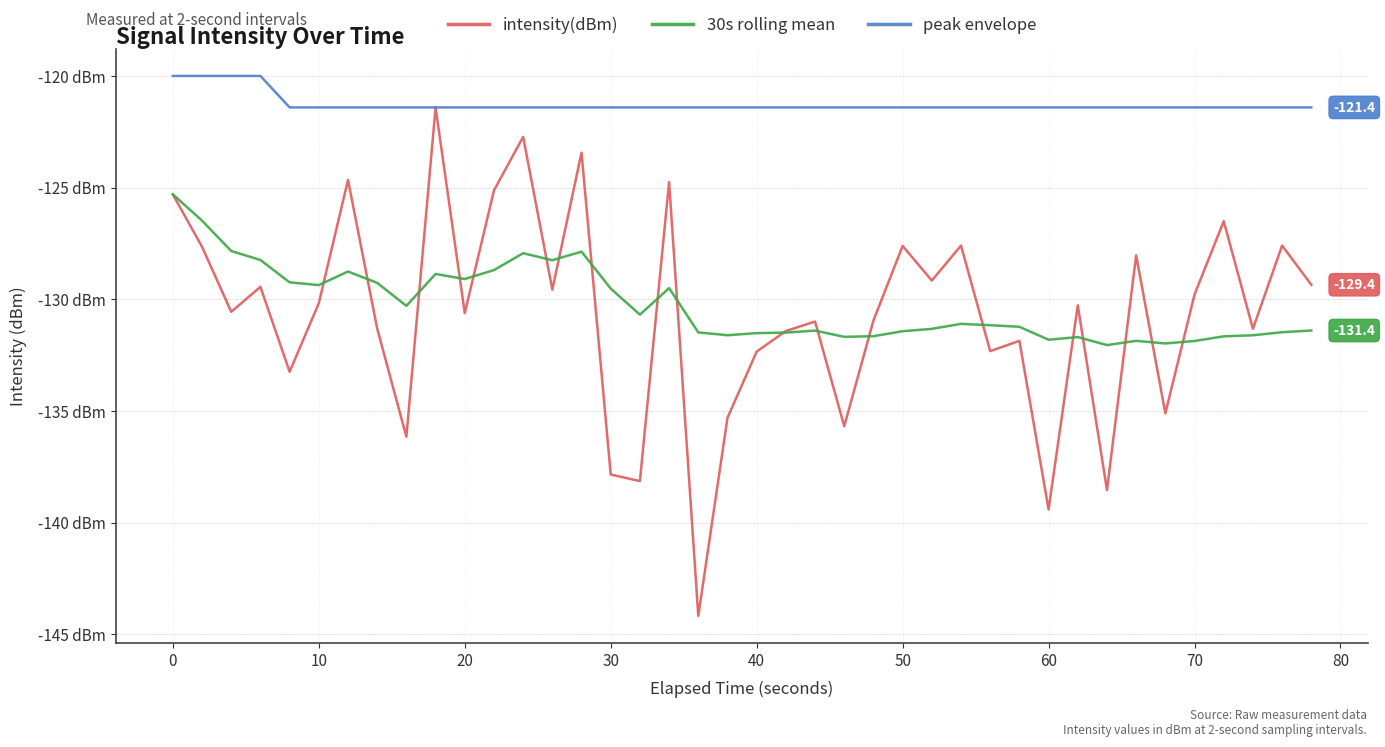

What are all the series names shown in the legend?

intensity(dBm), 30s rolling mean, peak envelope